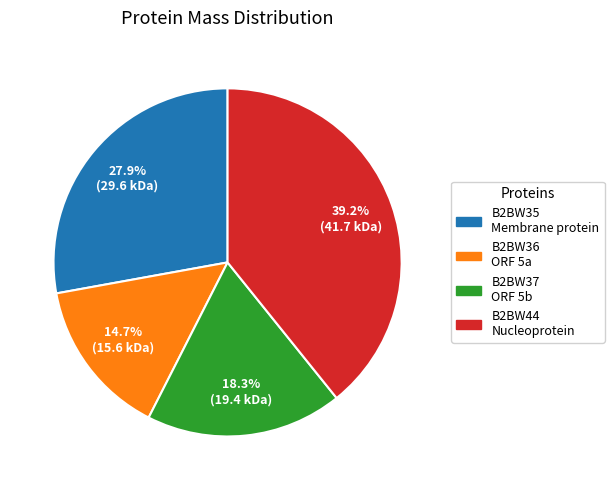

Is there a majority slice in this chart?

No